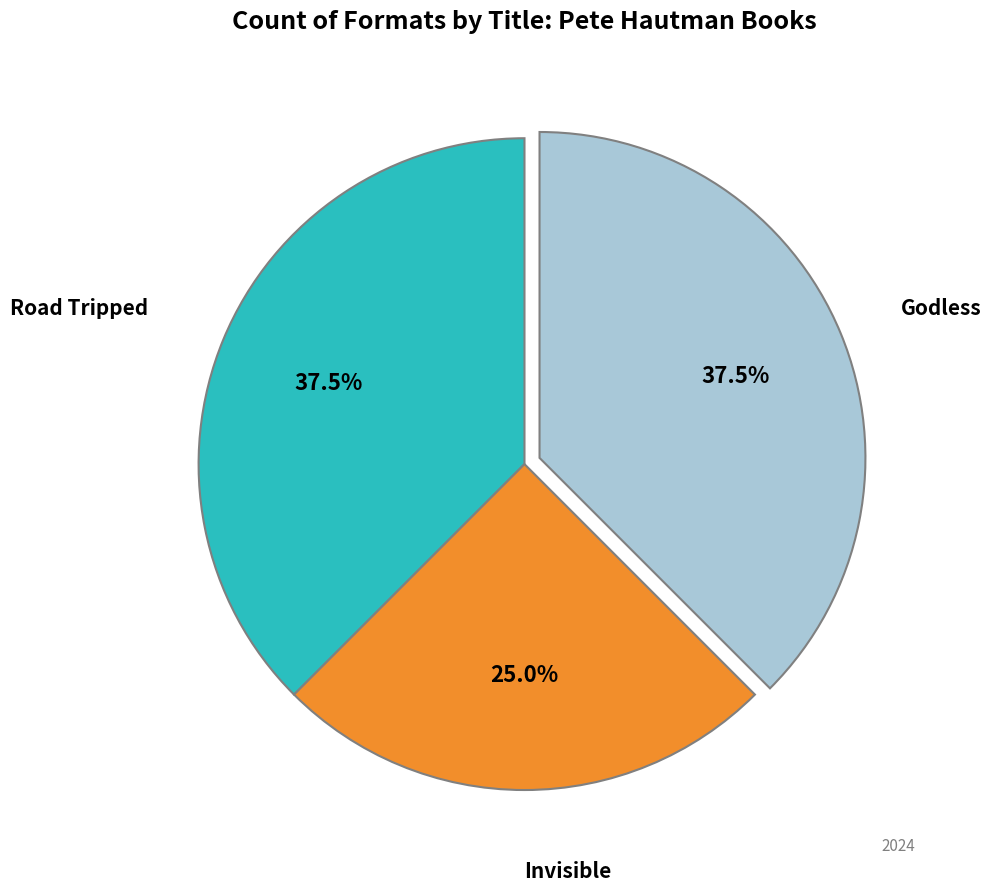

Is there any slice that represents more than half of the pie?

No